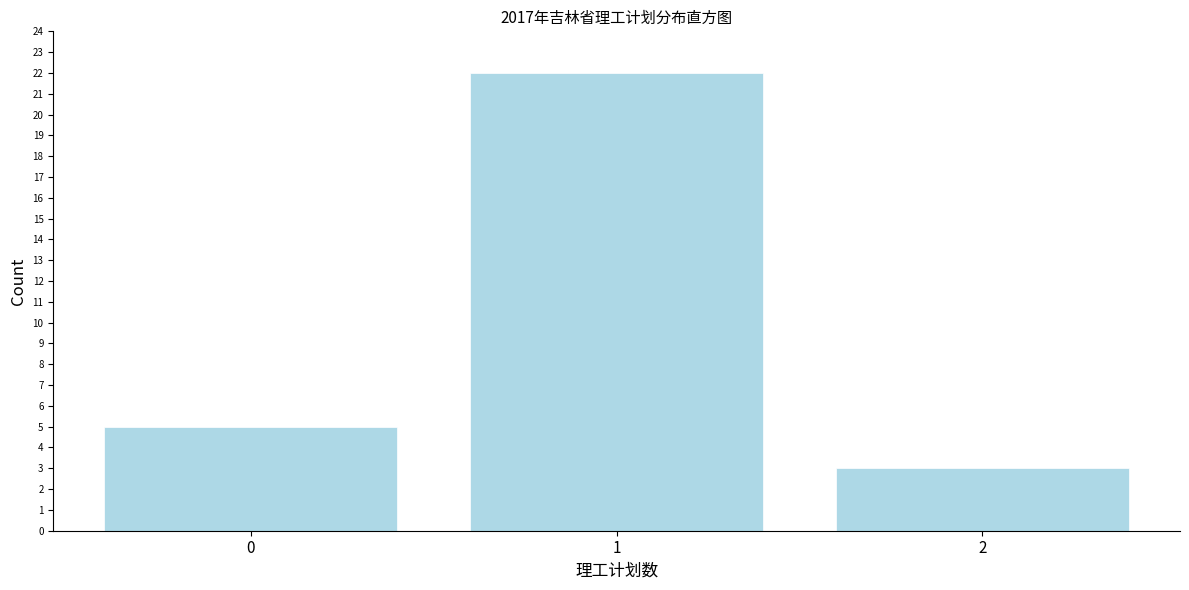

Reading left to right, extract all data points from this chart.

0=5	1=22	2=3